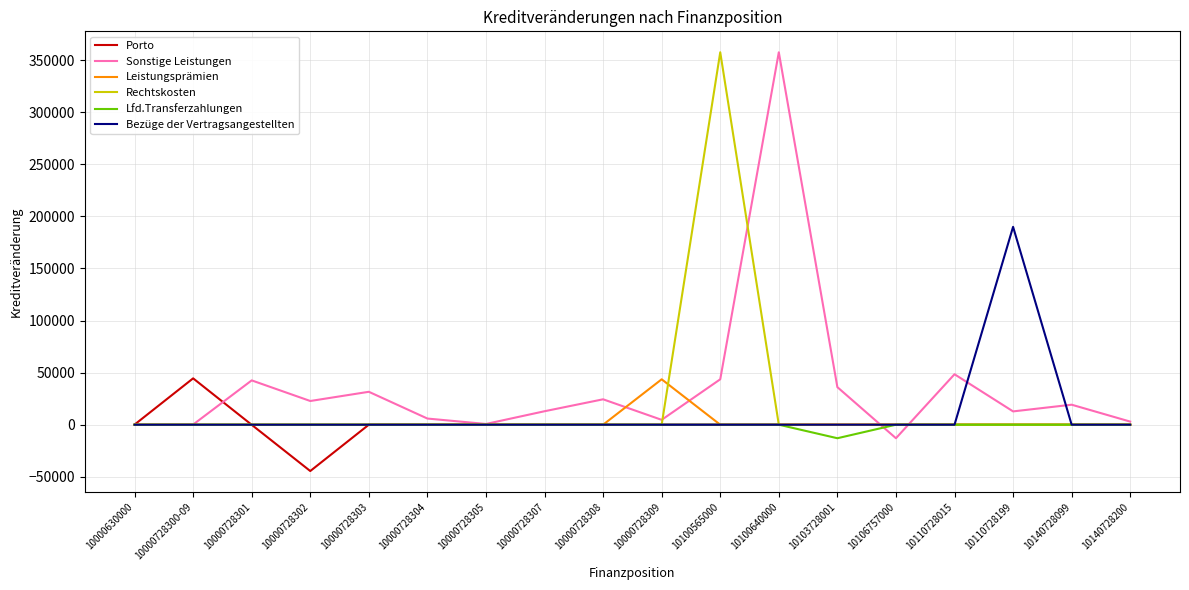

What is the difference between the Sonstige Leistungen values at 10000728302 and 10110728015?

25685.3